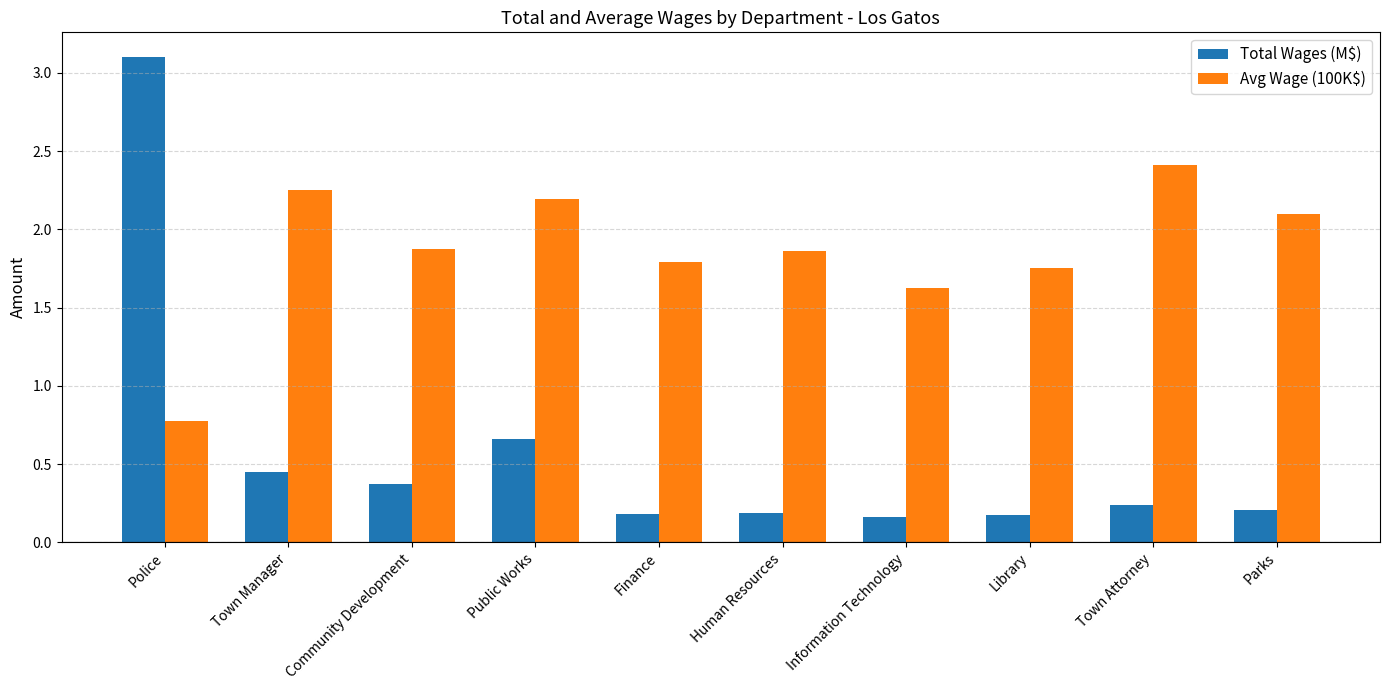

Is the value of Avg Wage (100K$) at Police greater than the value of Total Wages (M$) at Town Manager?

Yes